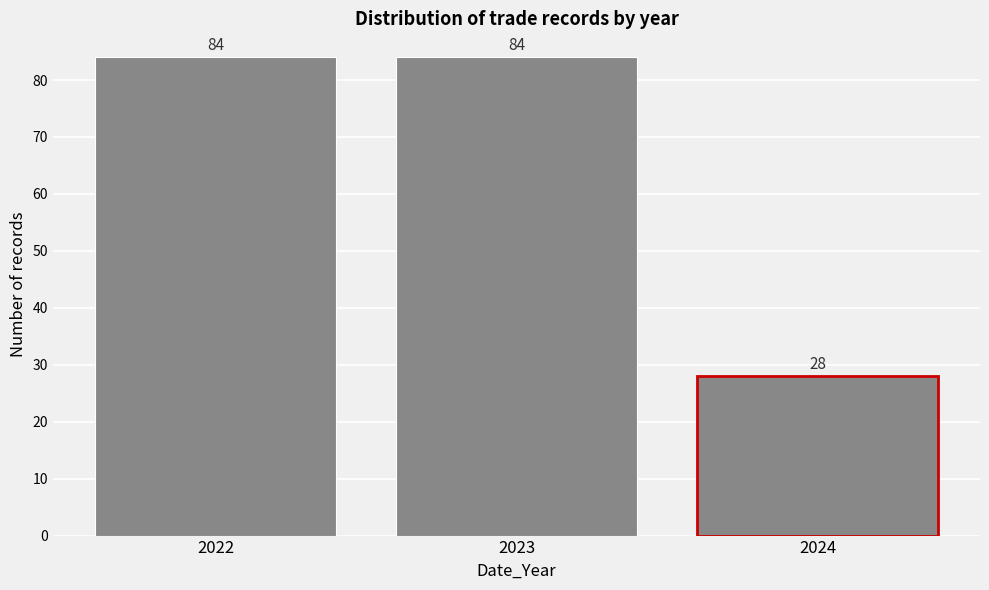

Reading left to right, transcribe all the data shown in this chart.

84	84	28